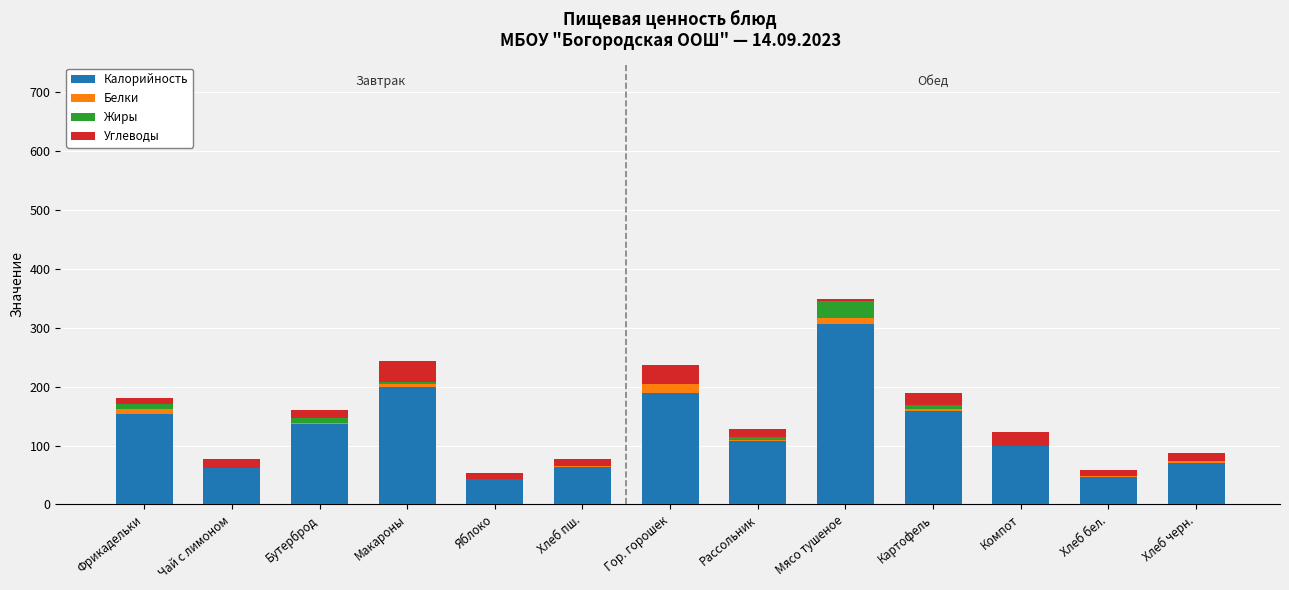

At which category is the sum across all series the highest?

Мясо тушеное